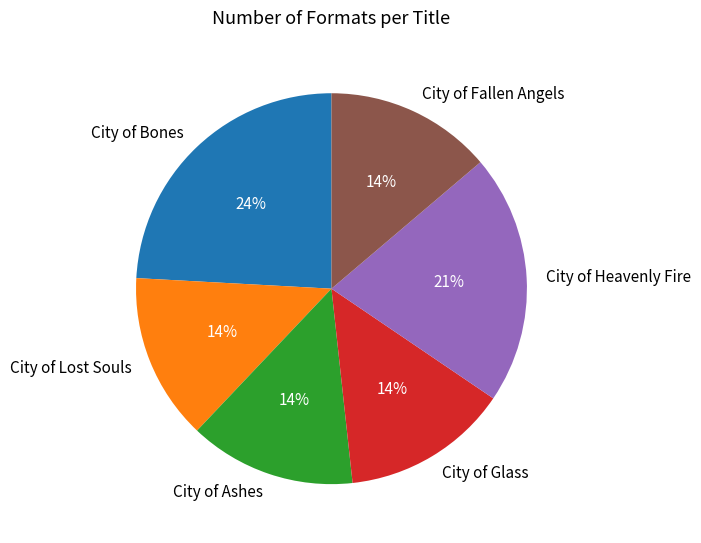

What percentage is the City of Fallen Angels slice, to the nearest percent?

14%